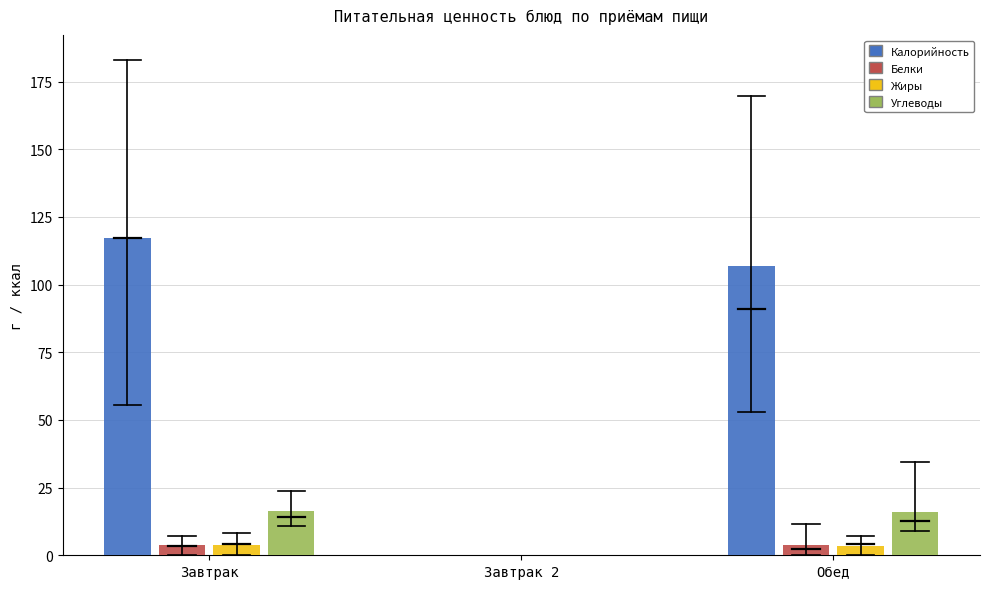

What is the highest value of the Углеводы series?

16.4